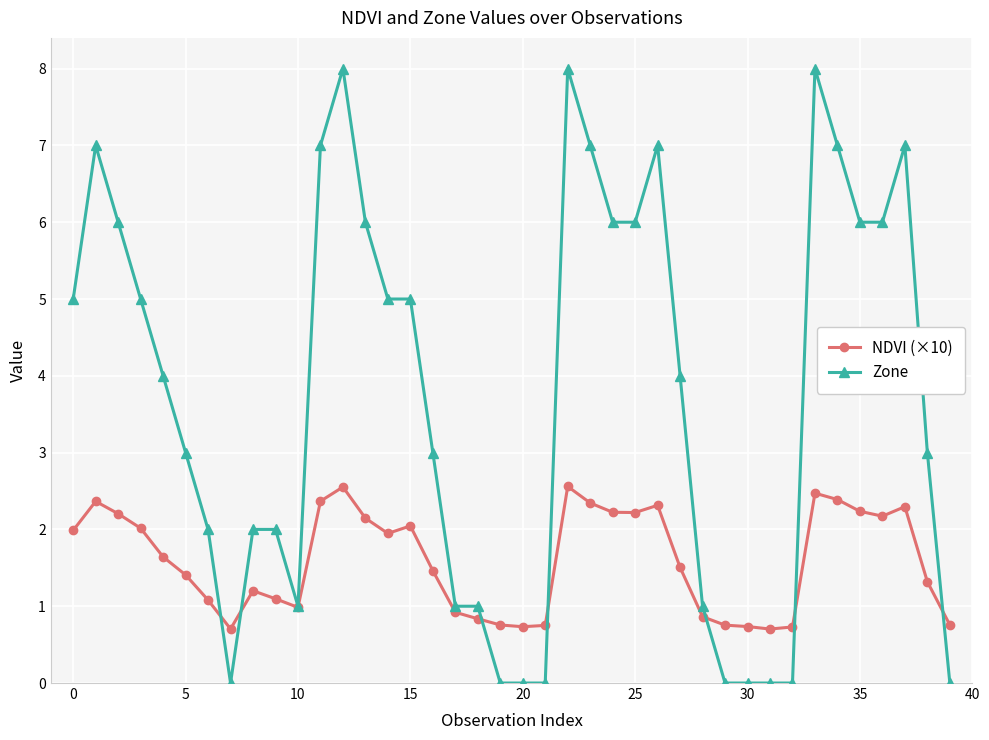

What is the greatest value displayed?

8.0